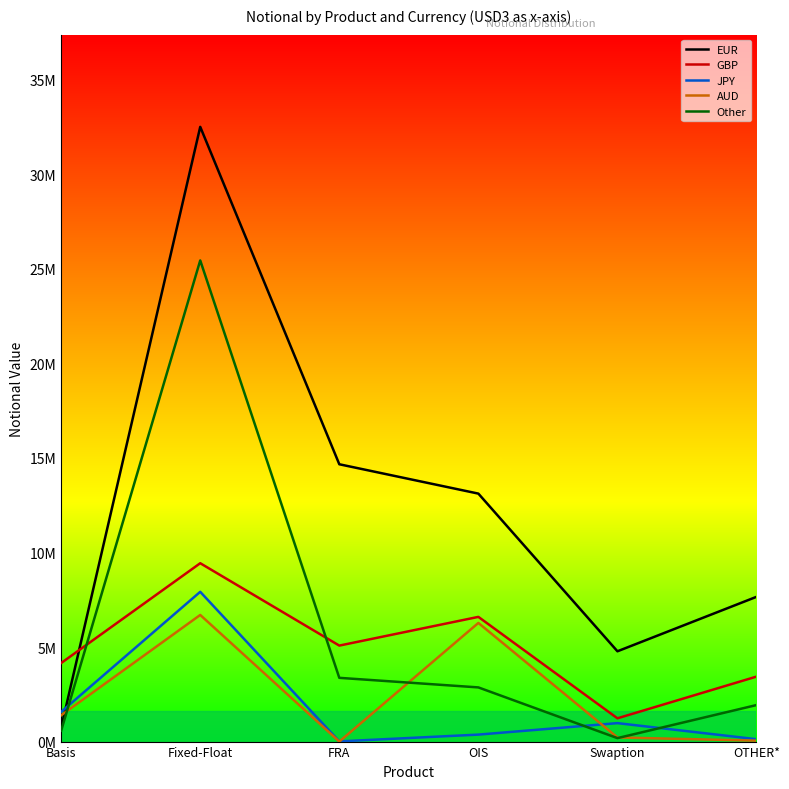

Which category has the highest value in the GBP series?

Fixed-Float